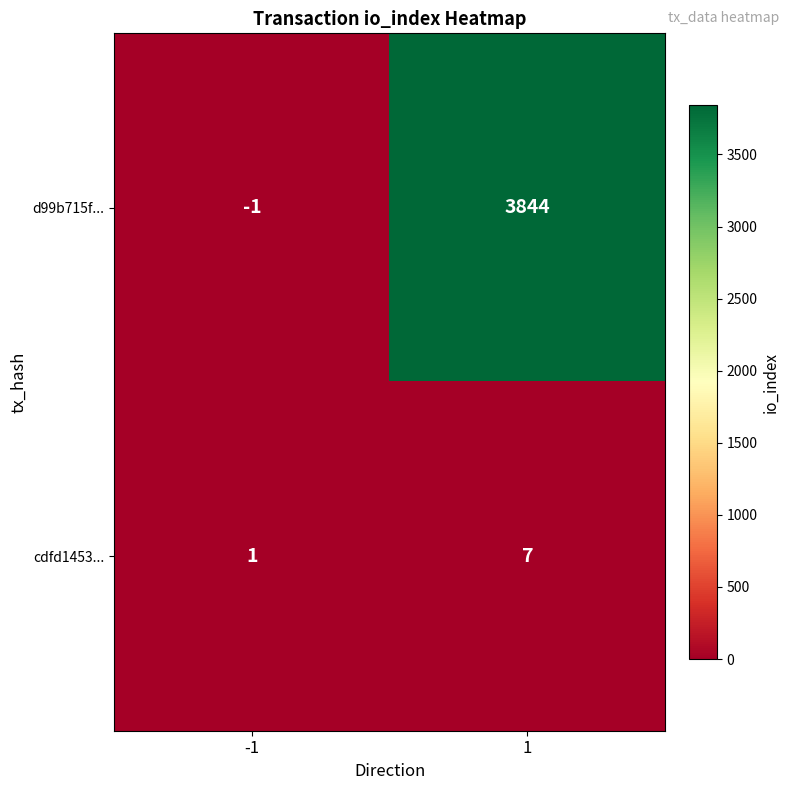

Count the number of data series in this chart.

2